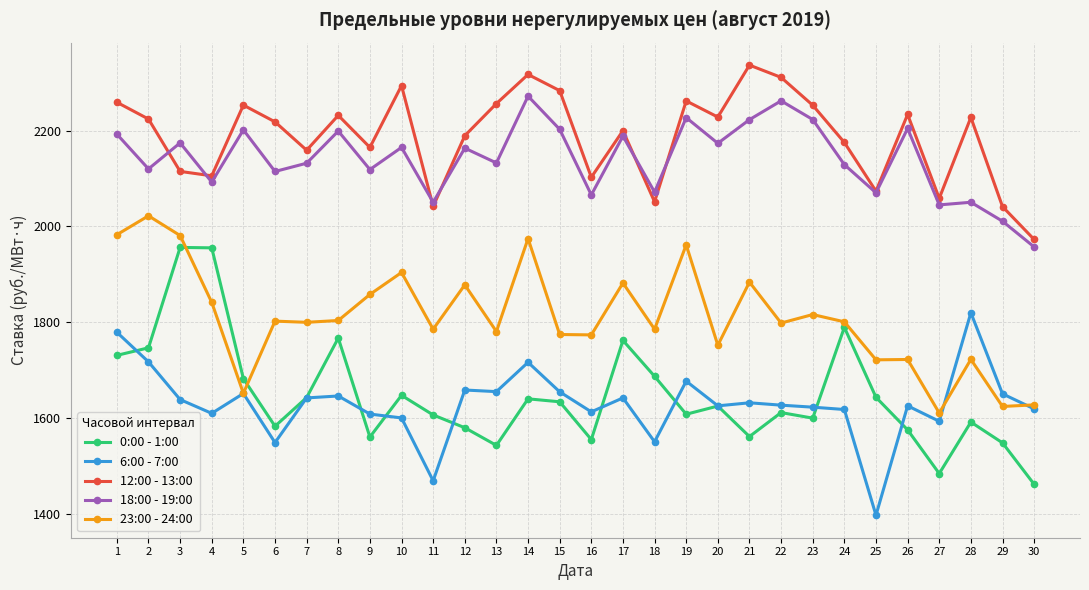

At which category does 18:00 - 19:00 reach its first local peak?

3